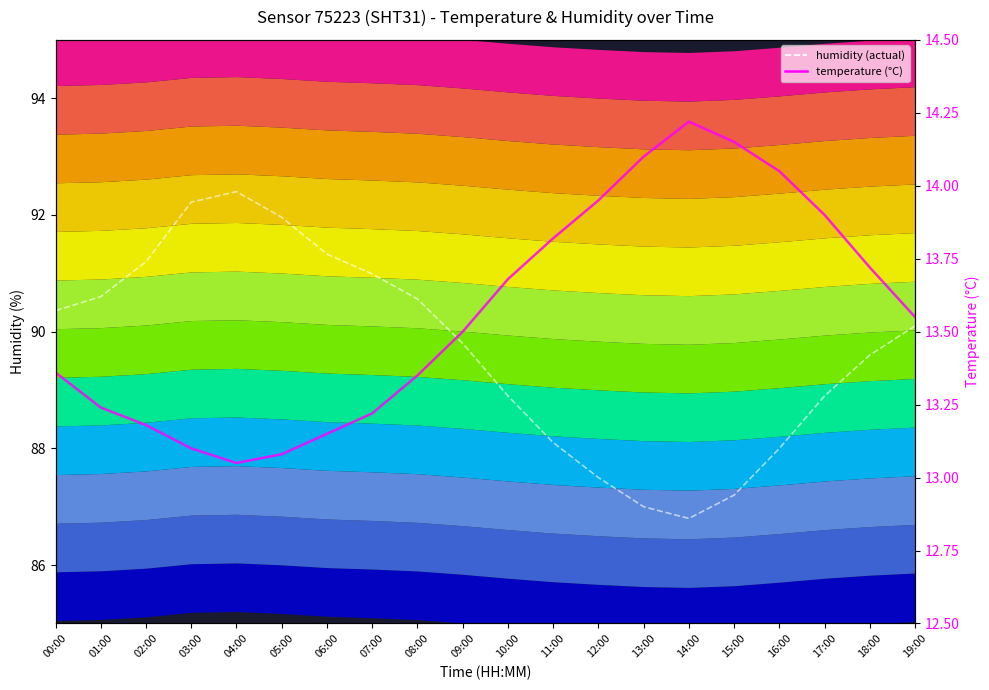

What is the lowest value of the humidity series?

86.8